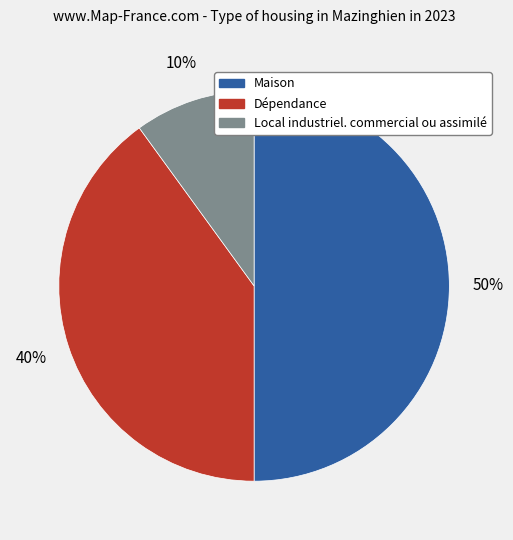

To the nearest percent, what portion does Maison represent?

50%